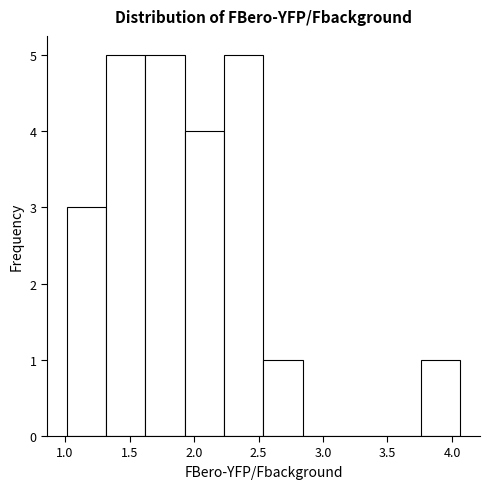

Reading left to right, transcribe this chart: for each bar, give the range it covers on the x-axis and its height. Neither the bar edges nor the heights are printed on the chart, so give them approximately, as read against the axes.

1.00 to 1.30: 3
1.30 to 1.60: 5
1.60 to 1.95: 5
1.95 to 2.25: 4
2.25 to 2.55: 5
2.55 to 2.85: 1
2.85 to 3.15: 0
3.15 to 3.45: 0
3.45 to 3.75: 0
3.75 to 4.05: 1